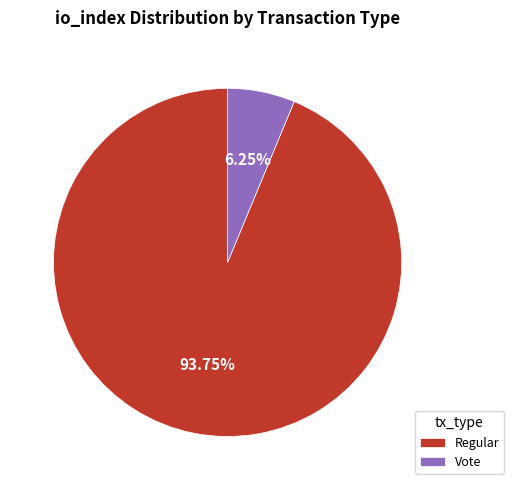

Combined, do Vote and Regular account for over 50%?

Yes